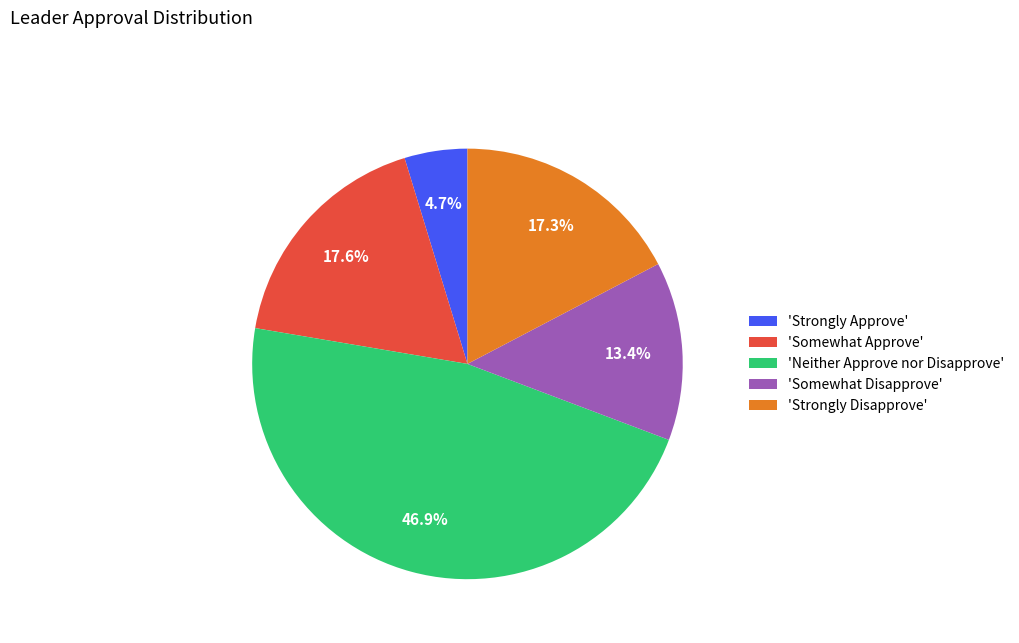

Does 'Neither Approve nor Disapprove' account for over 50% of the chart?

No